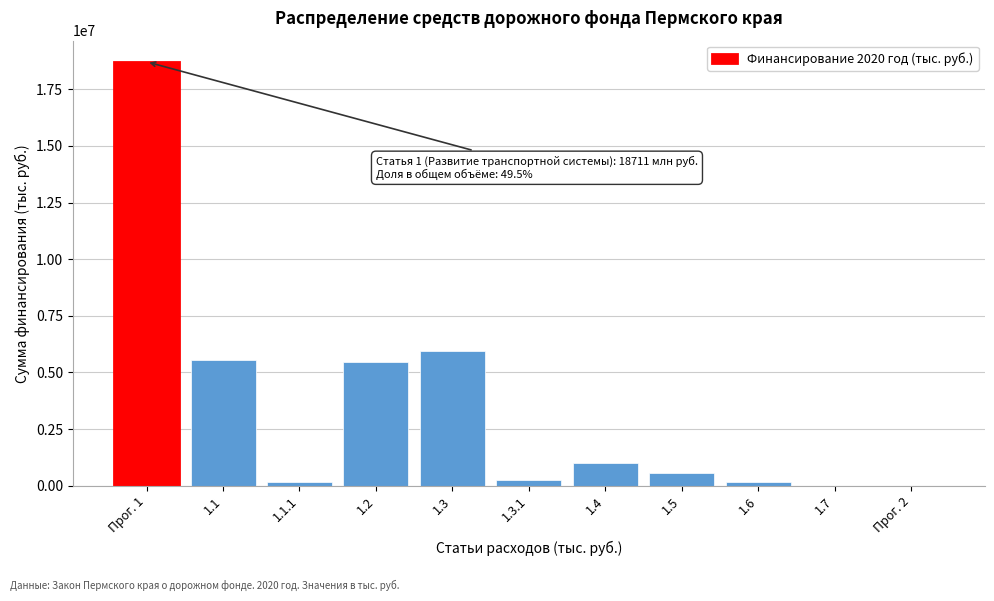

Which category has the highest value across all series?

Прог. 1